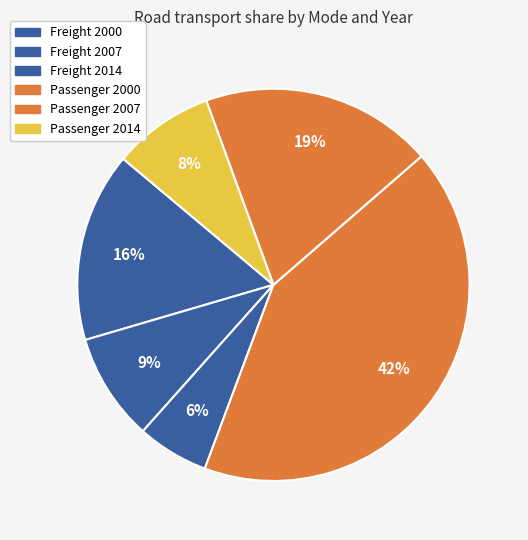

How many slices are in this pie chart?

6